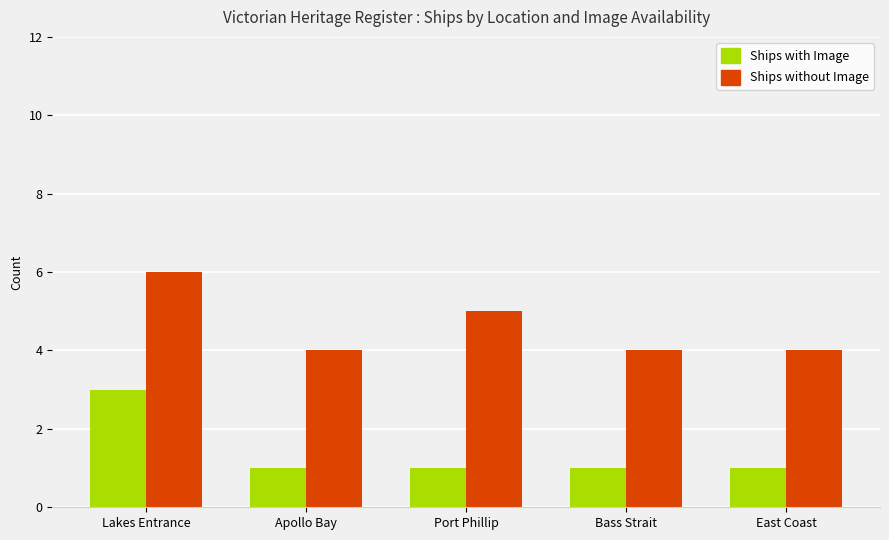

Does the chart contain stacked bars?

No